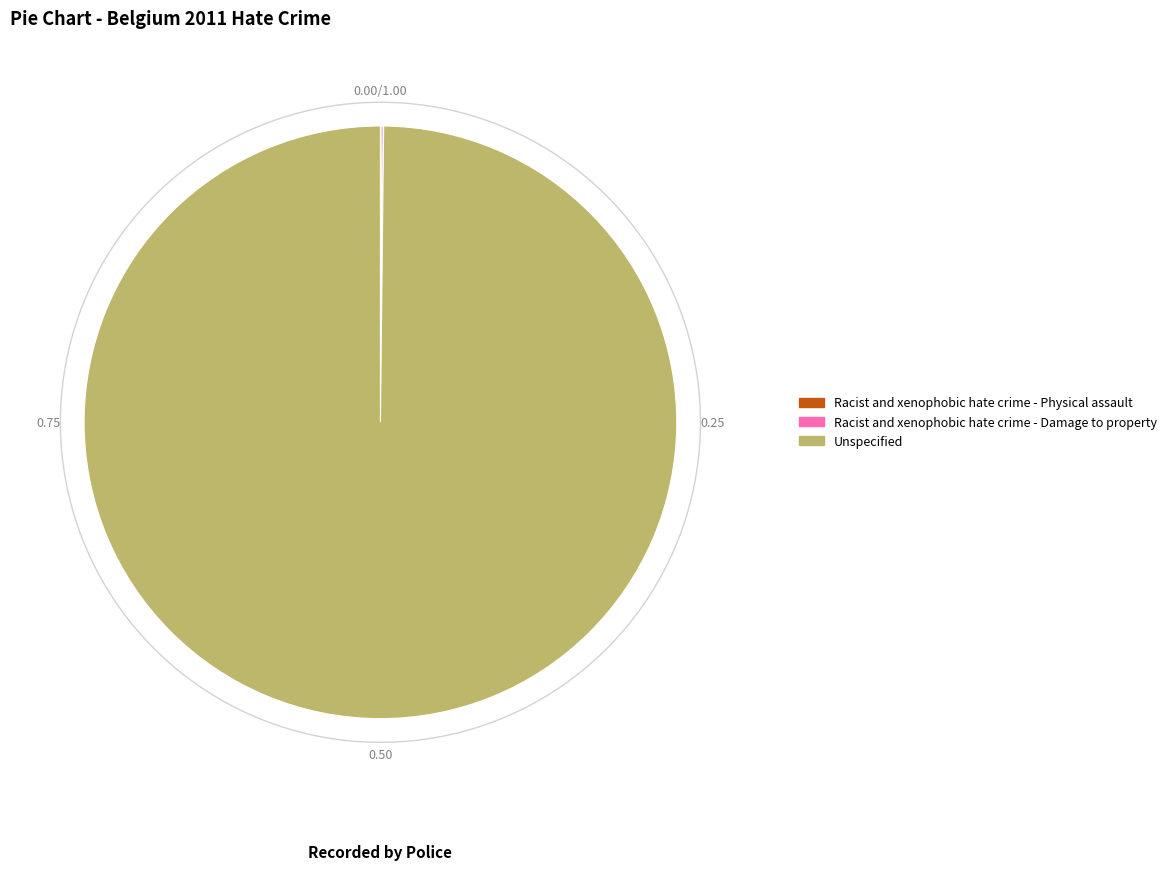

Which category has the biggest portion of the pie?

Unspecified